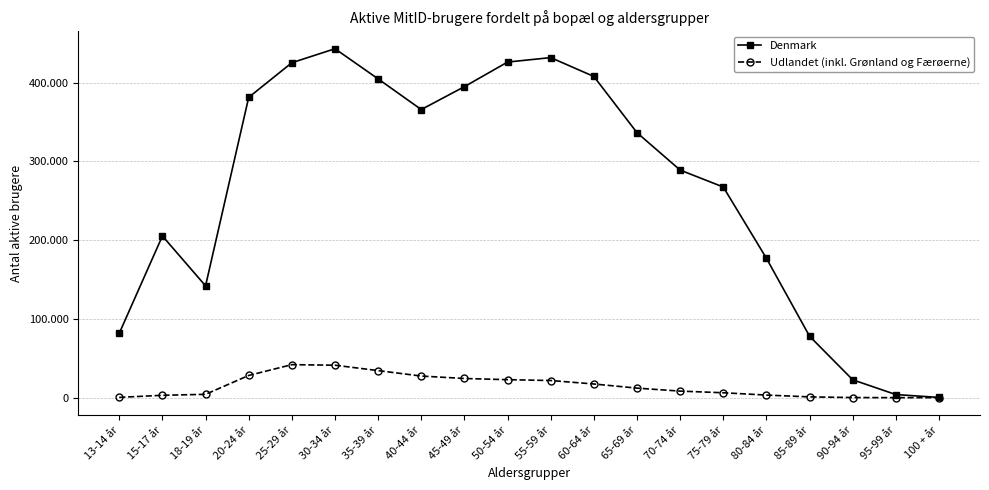

What are all the series names shown in the legend?

Denmark, Udlandet (inkl. Grønland og Færøerne)